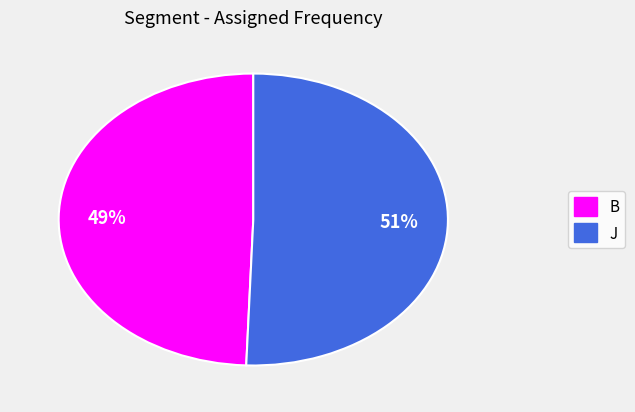

The J slice represents 42% of the pie. True or false?

False